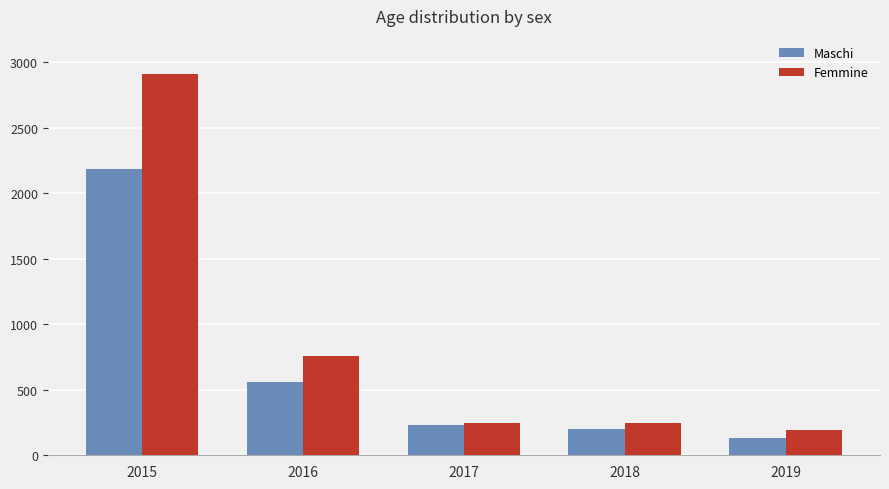

What is the difference between the maximum and minimum values in the Maschi series?

2055